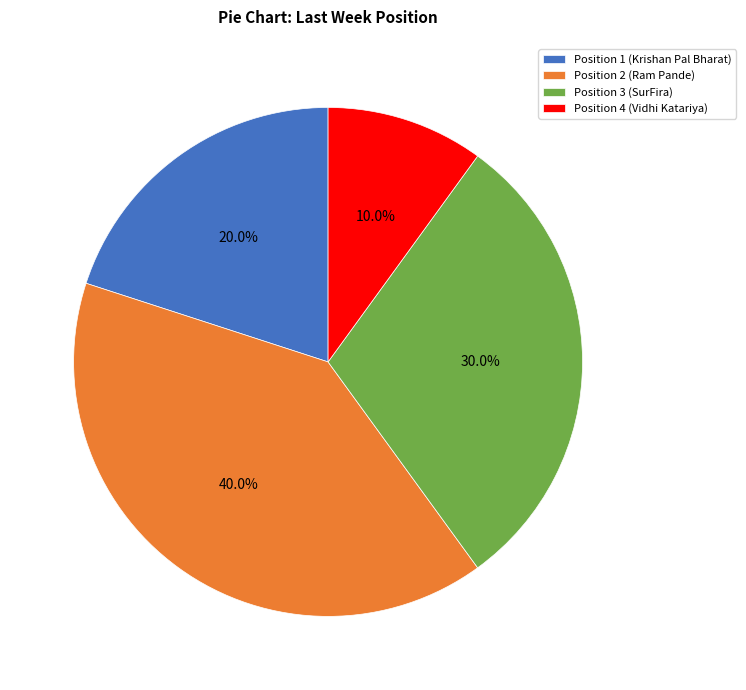

To the nearest percent, what is the average slice percentage?

25%